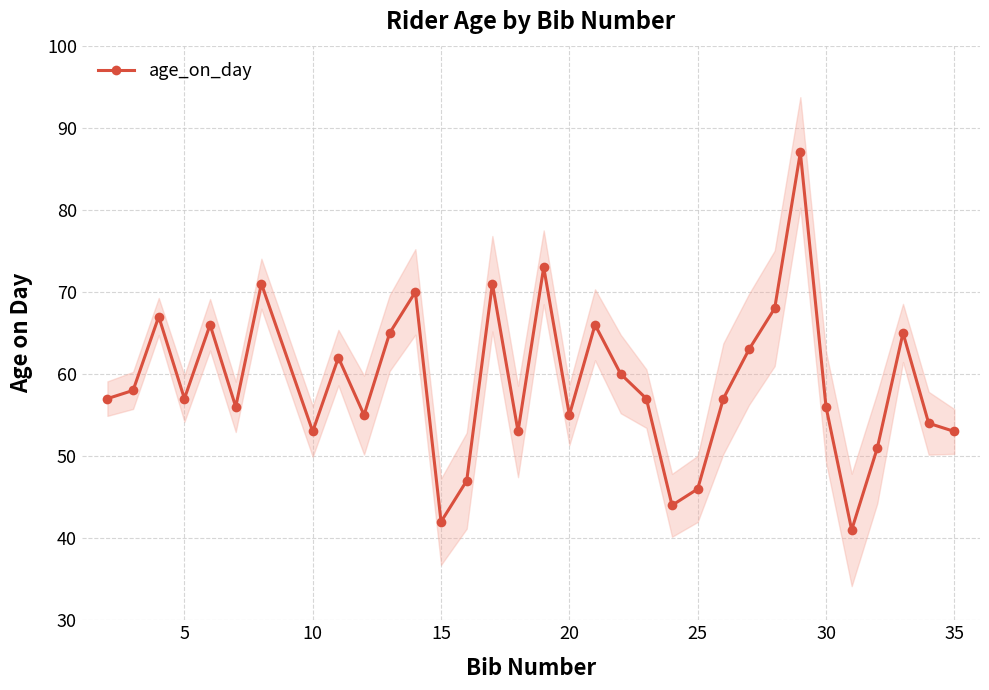

How many interior local valleys (lower than both neighbors) does the data have?

9